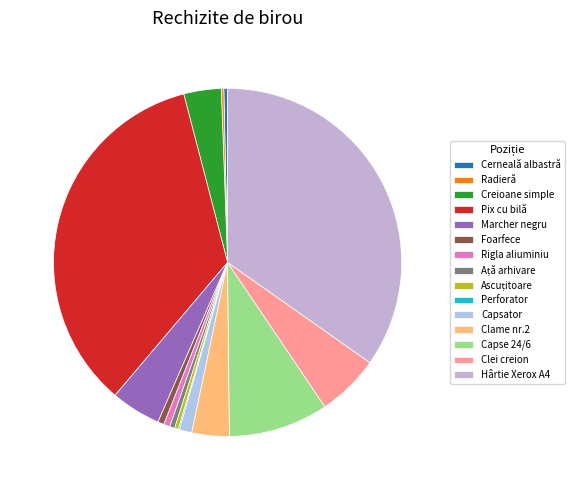

Is Rigla aliuminiu the majority of the pie?

No